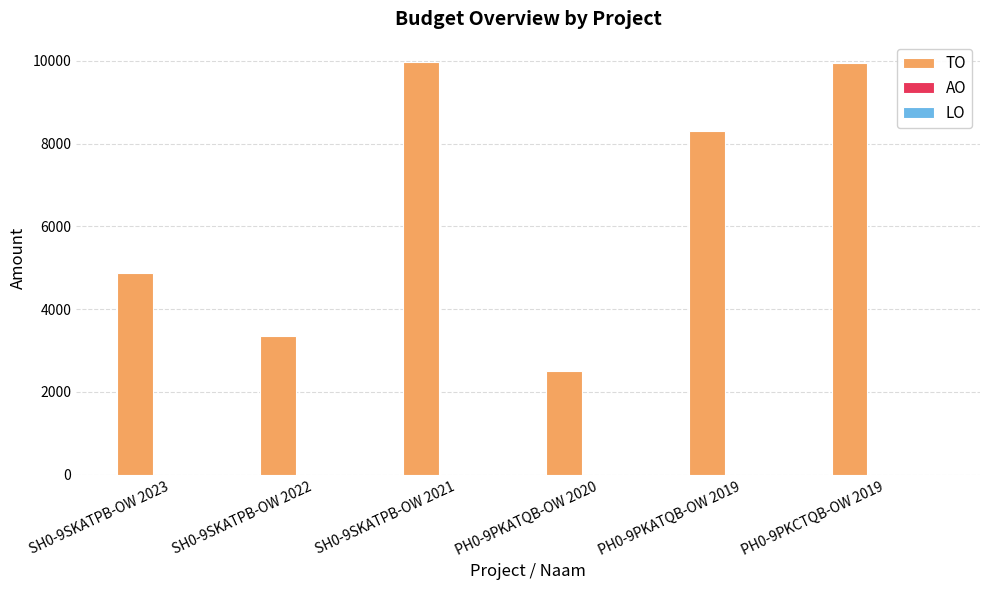

What is the ratio of the value at PH0-9PKCTQB-OW 2019 to the value at SH0-9SKATPB-OW 2021?

1.0